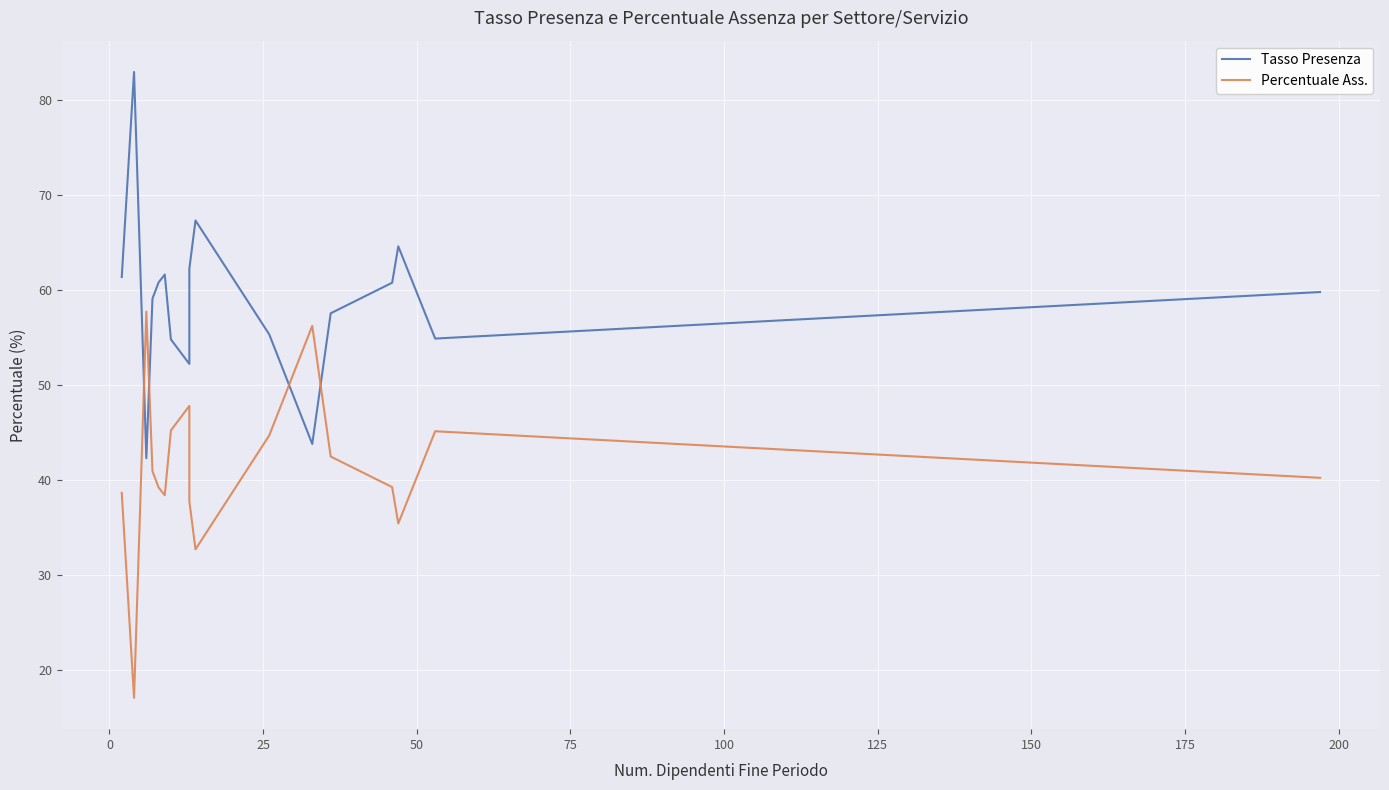

Reading right to left, list all the values displayed in this chart.

Tasso Presenza: 59.8	54.9	64.6	60.8	57.5	43.8	55.3	67.3	62.2	60.5	54.9	52.2	54.8	61.6	60.8	59.1	42.3	62.7	83.0	61.4
Percentuale Ass.: 40.2	45.1	35.4	39.2	42.5	56.2	44.7	32.7	37.8	39.5	45.1	47.8	45.2	38.4	39.2	40.9	57.7	37.3	17.1	38.6